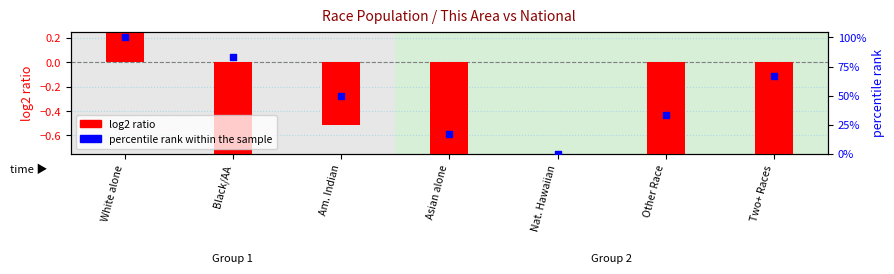

At how many categories does at least one series exceed 17?

5